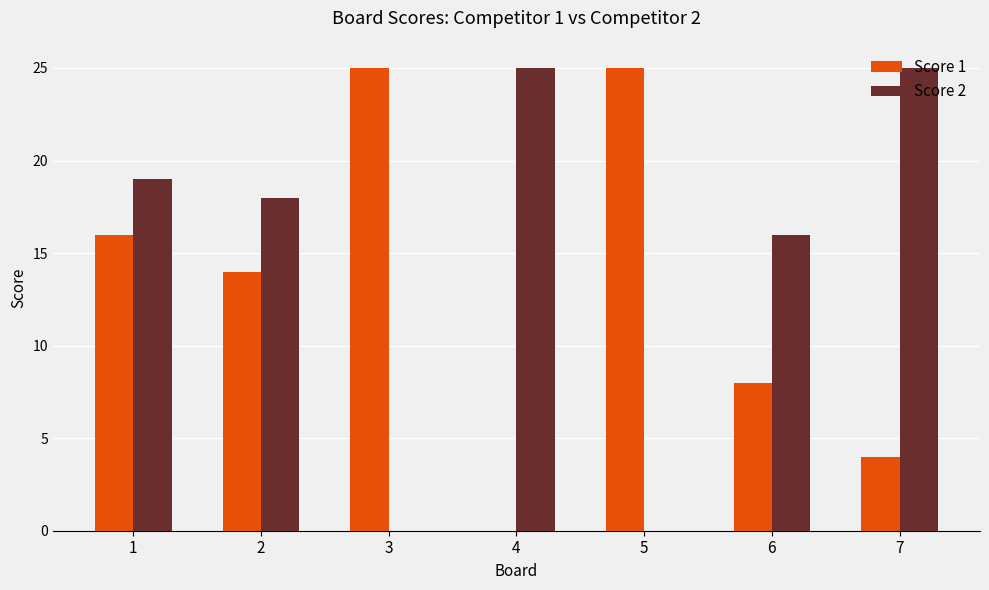

What are all the series names shown in the legend?

Score 1, Score 2